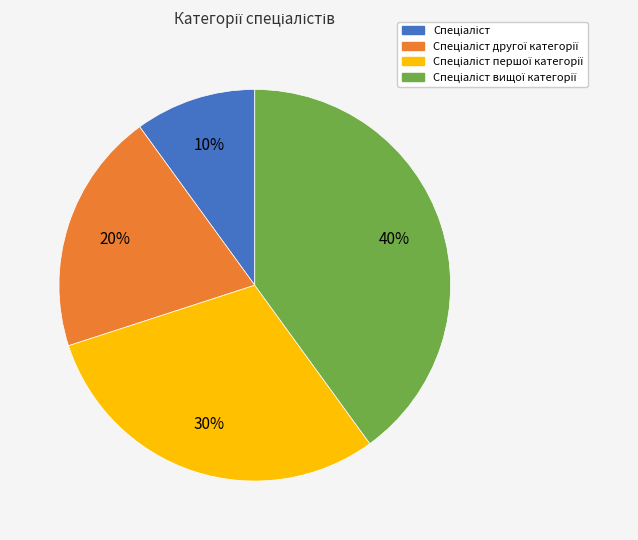

Is there any slice that represents more than half of the pie?

No